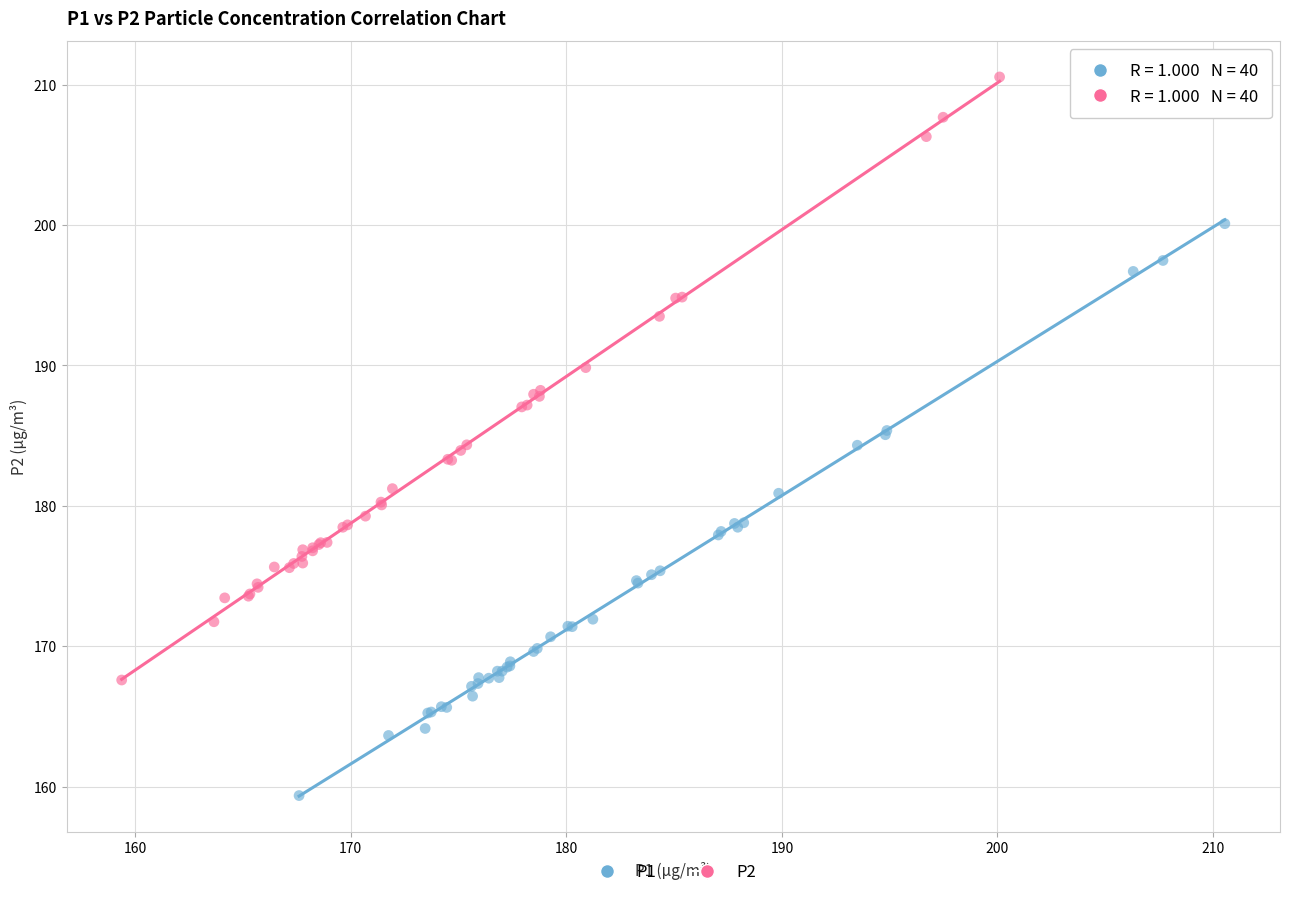

Which series contains the highest Y value?

P2